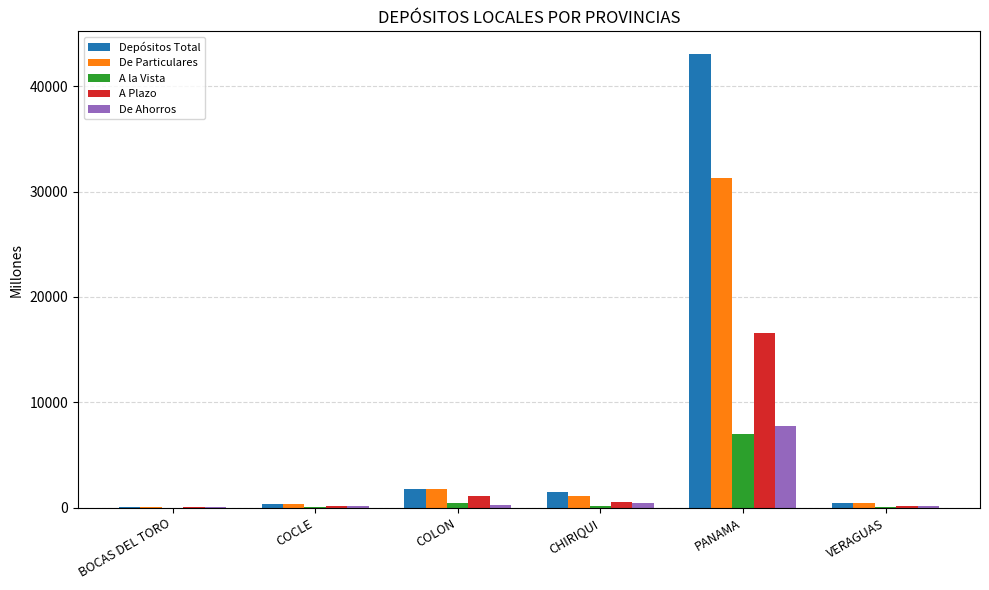

Which series has the largest total across all categories?

Depósitos Total